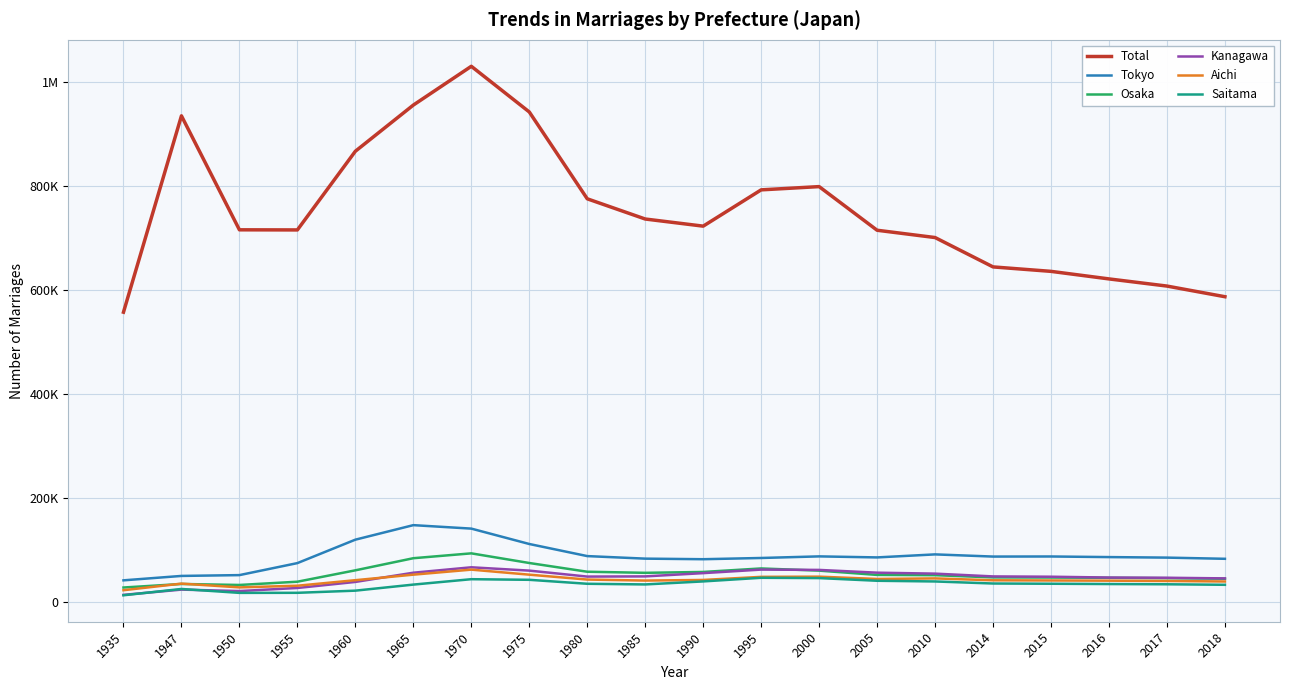

What is the minimum value for Saitama?

12593